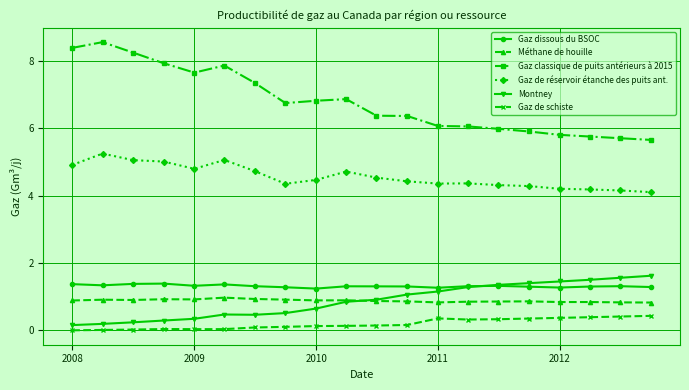

Which series has the widest spread of values?

Gaz classique de puits antérieurs à 2015